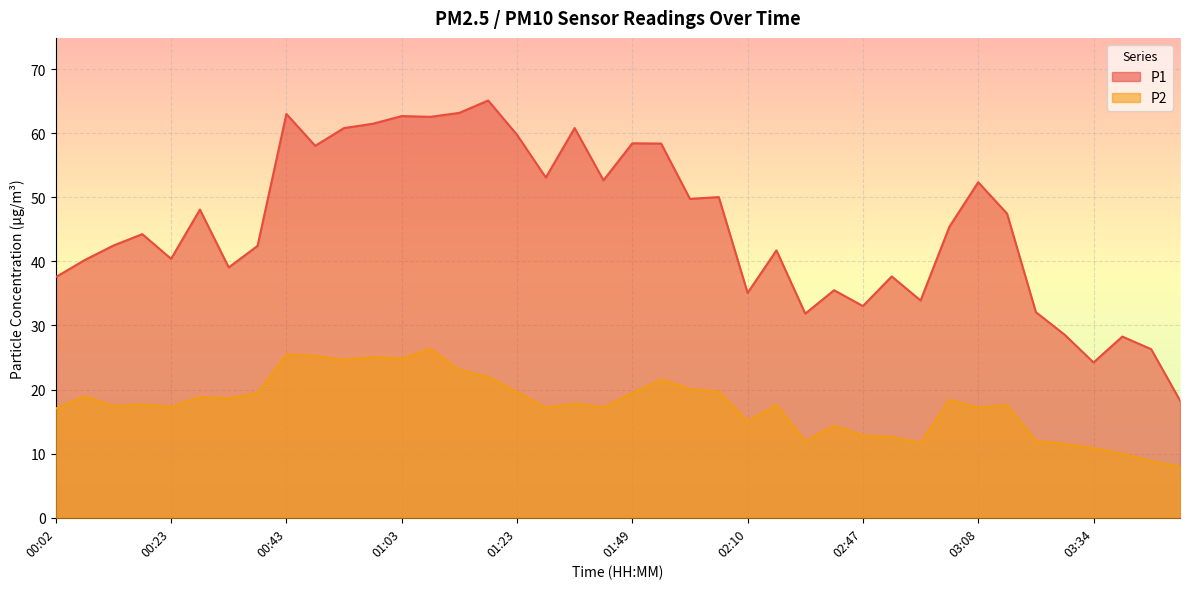

True or false: P1 has more than 0 points higher than both neighbors.

True